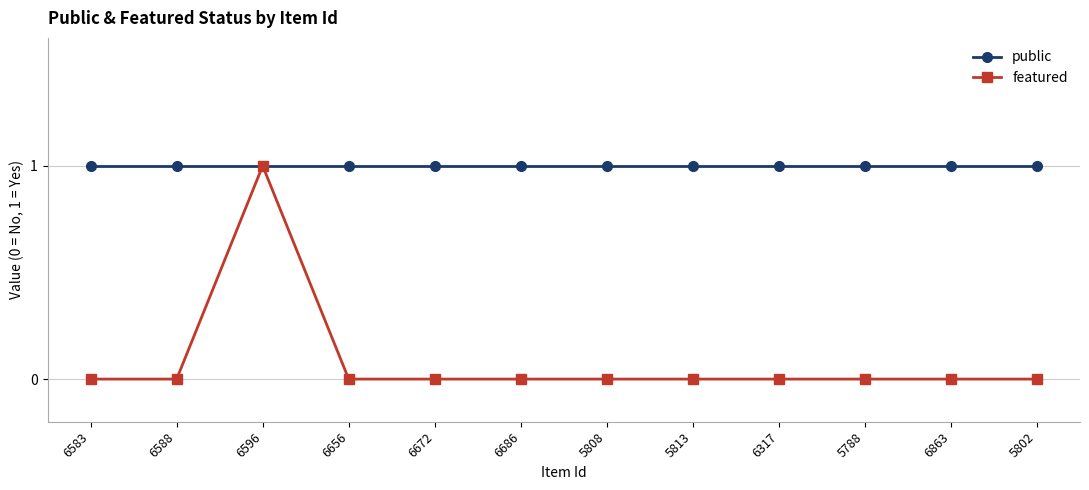

Which series has the widest spread of values?

featured